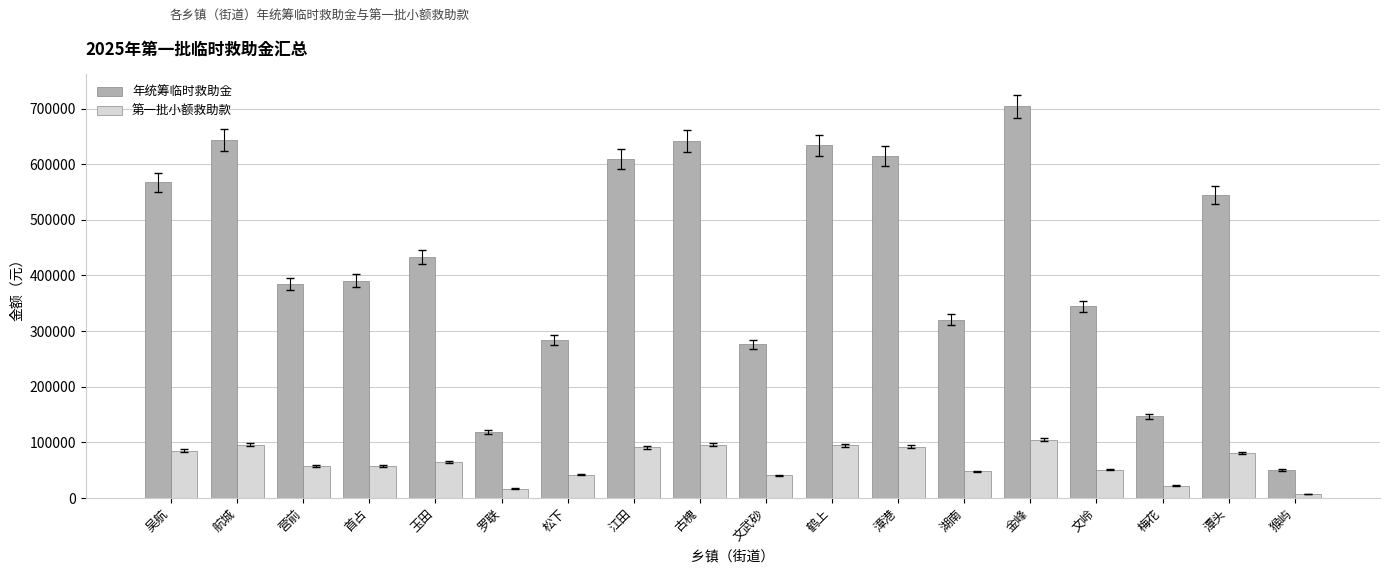

True or false: 第一批小额救助款 has a value of 81000 at 潭头.

True